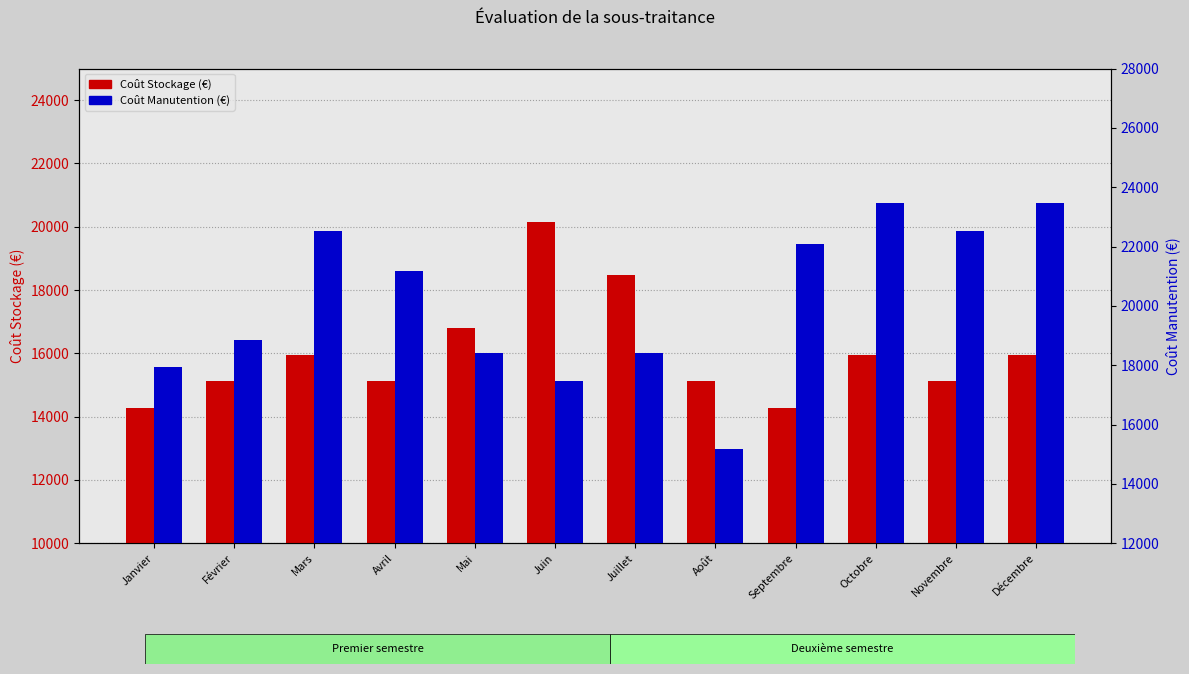

How many data points in Coût Stockage (€) are above 15960?

3